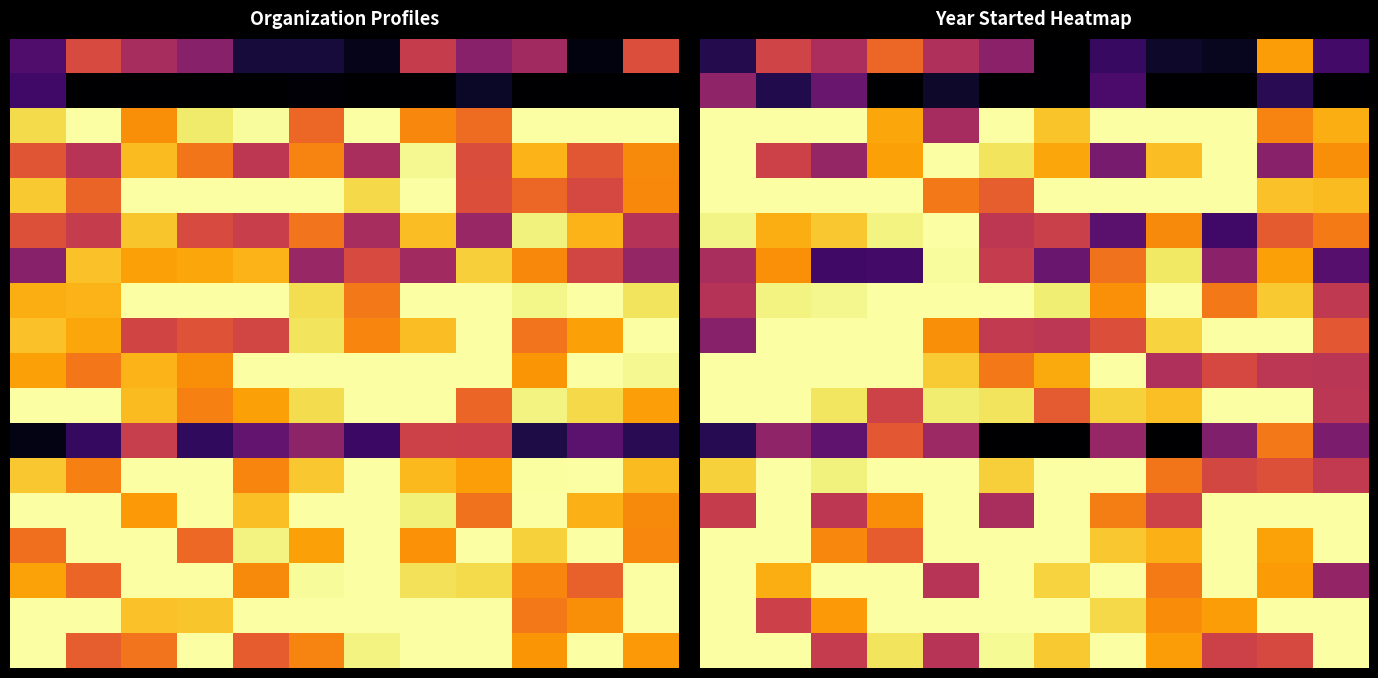

How many categories are shown in the chart?

12